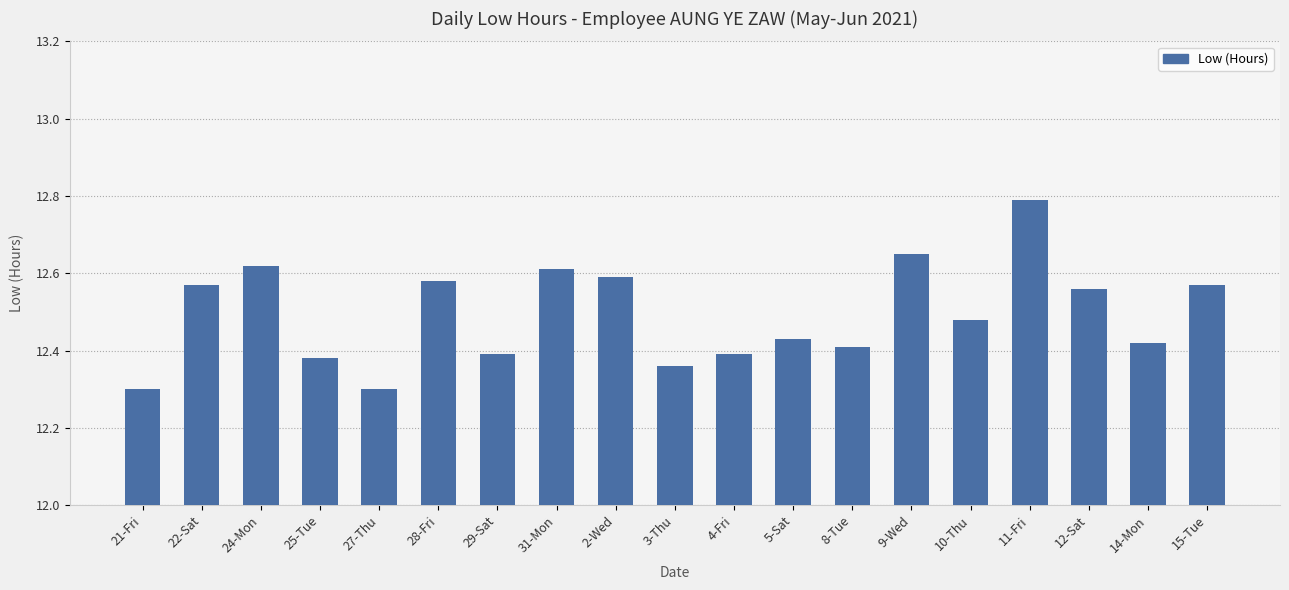

How many series are shown in this chart?

1